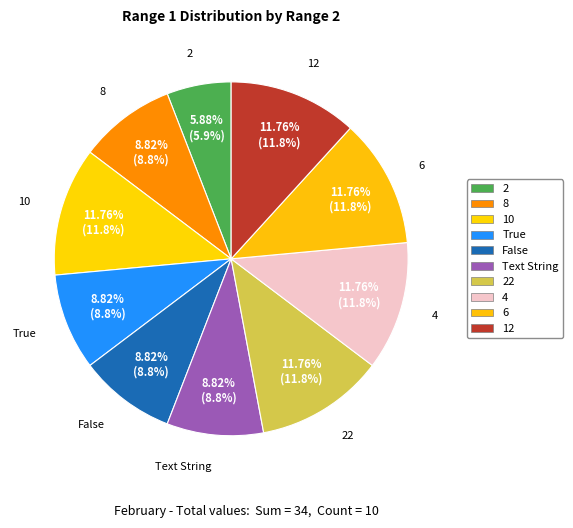

Which has a higher value, 4 or 8?

4